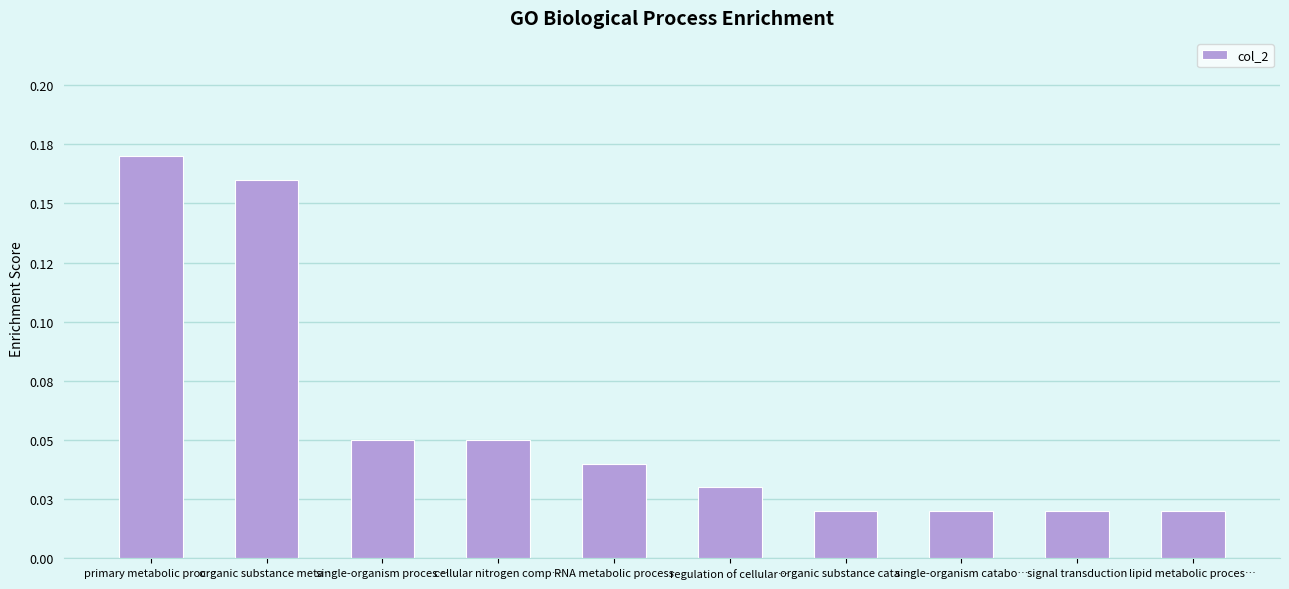

What is the average value?

0.1